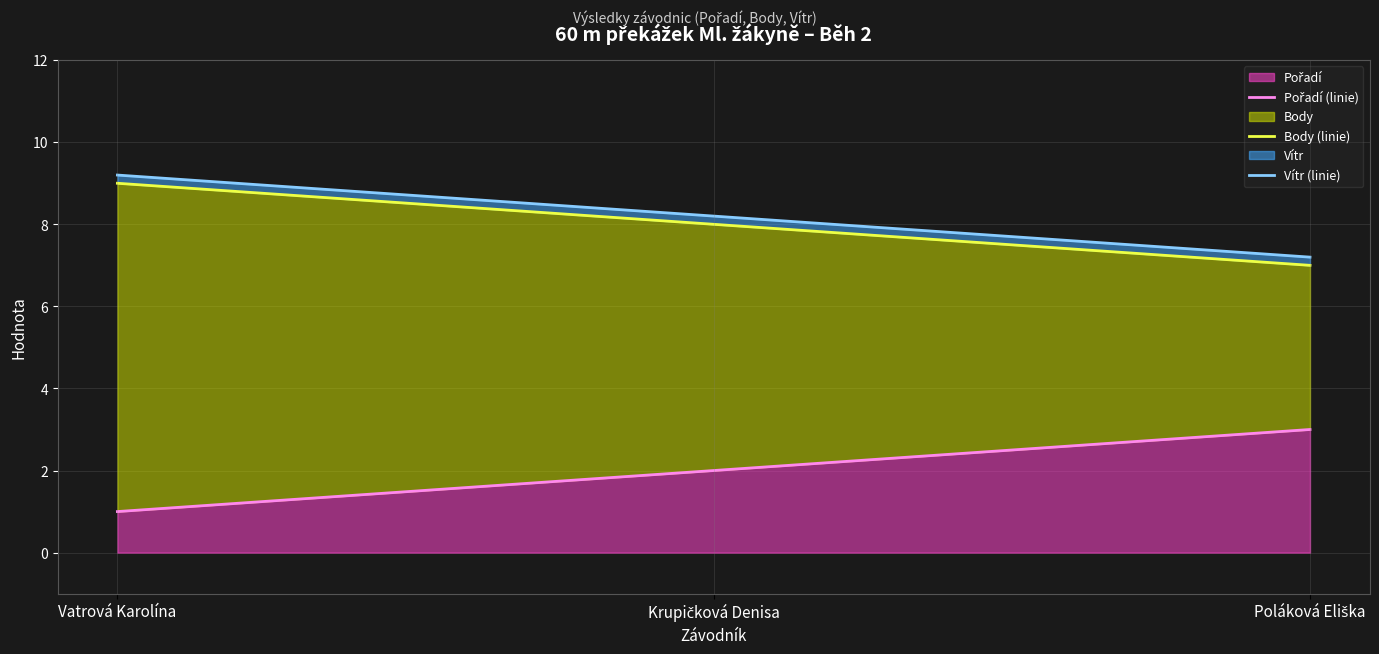

What is the label of the 2nd point from the left?

Krupičková Denisa